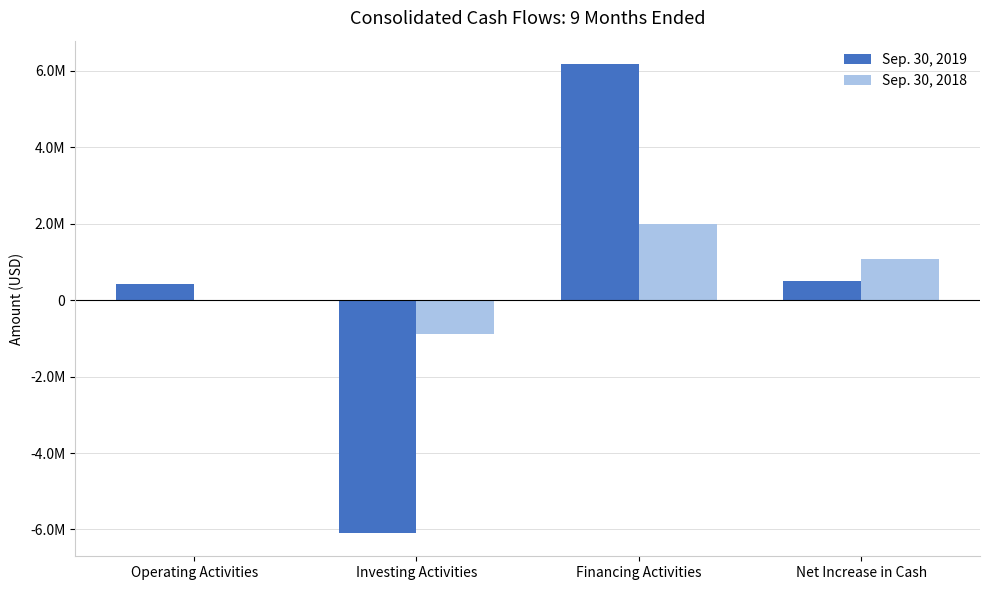

Where is Sep. 30, 2018 nearest to the value 550111?

Net Increase in Cash